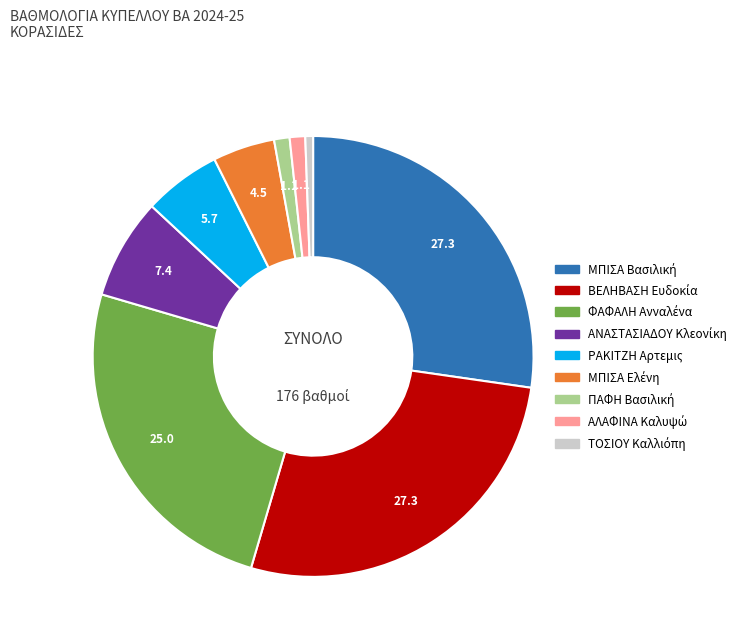

How many segments does this pie chart have?

9